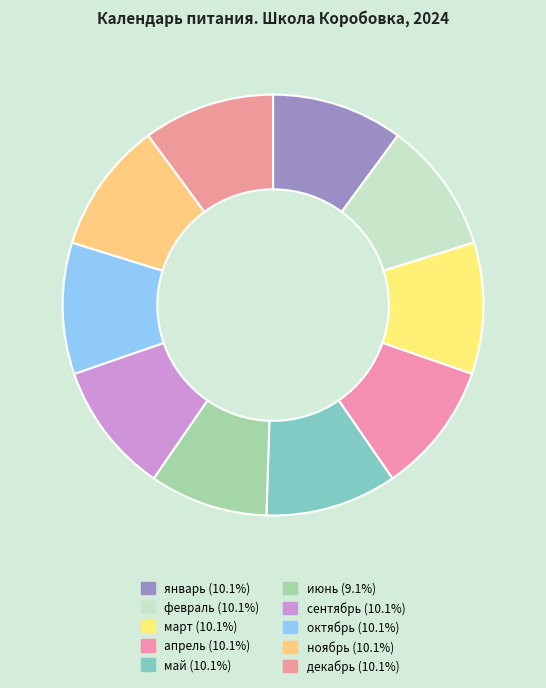

To the nearest percent, what portion does декабрь represent?

10%